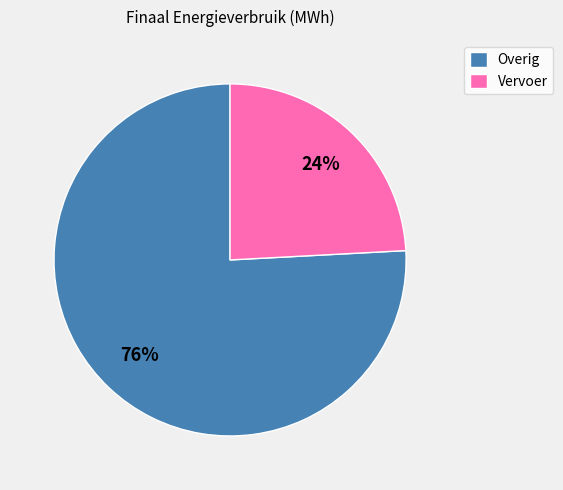

What percentage is the Overig slice, to the nearest percent?

76%